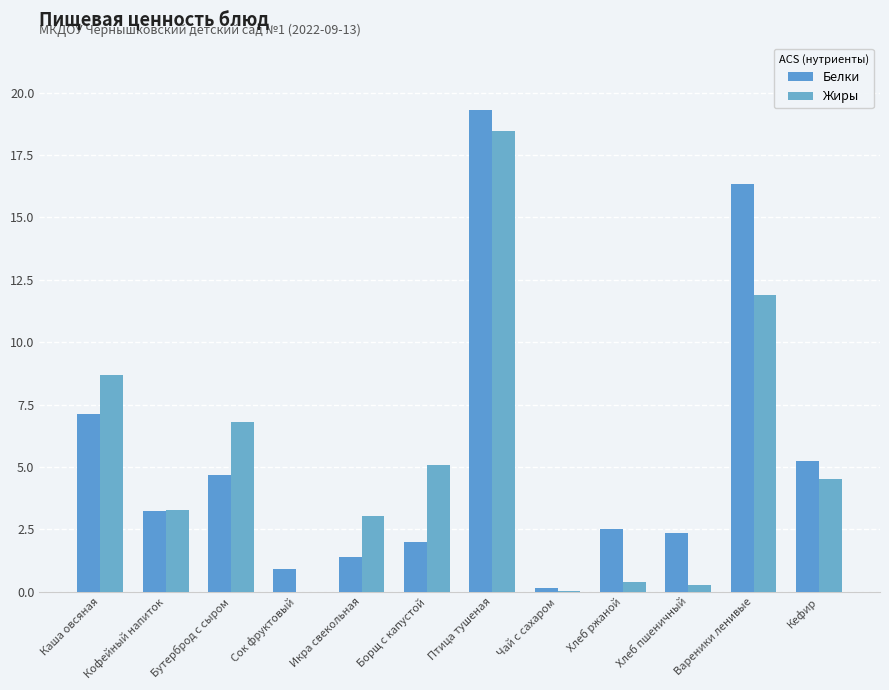

At which label does Белки first exceed 3?

Каша овсяная